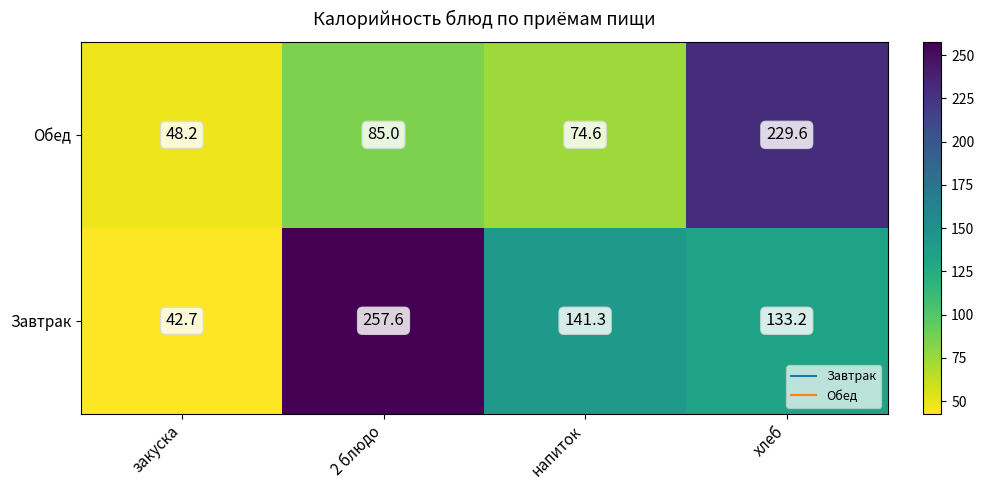

What is the difference between the highest and lowest values at напиток?

66.7